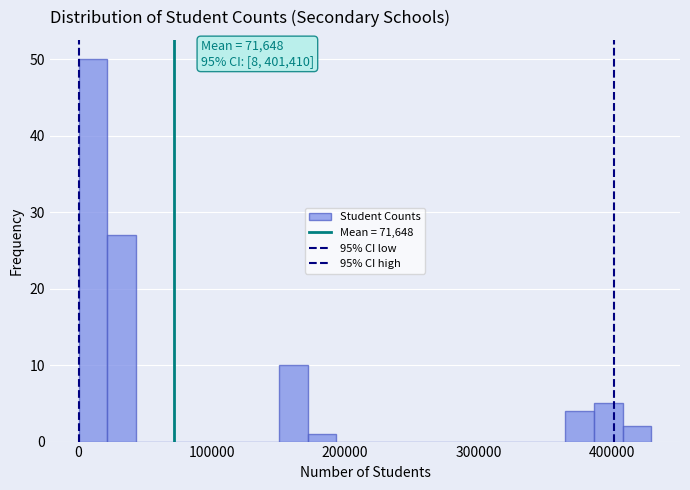

Around what value on the x-axis is the tallest bar? Give the approximate position of its centre, as read against the axis.

10000